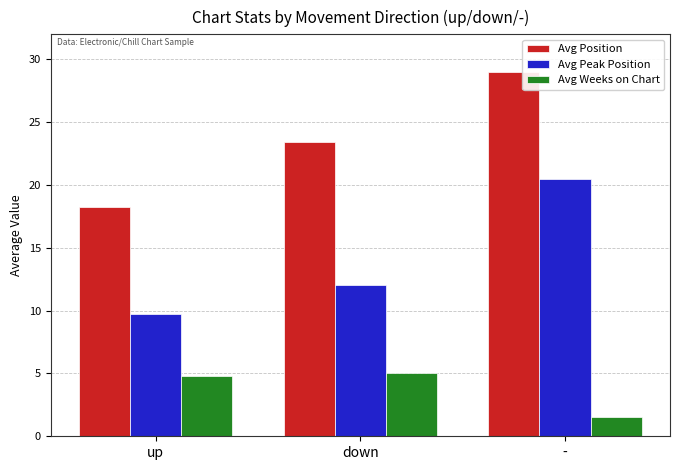

At which label does Avg Weeks on Chart first exceed 4?

up